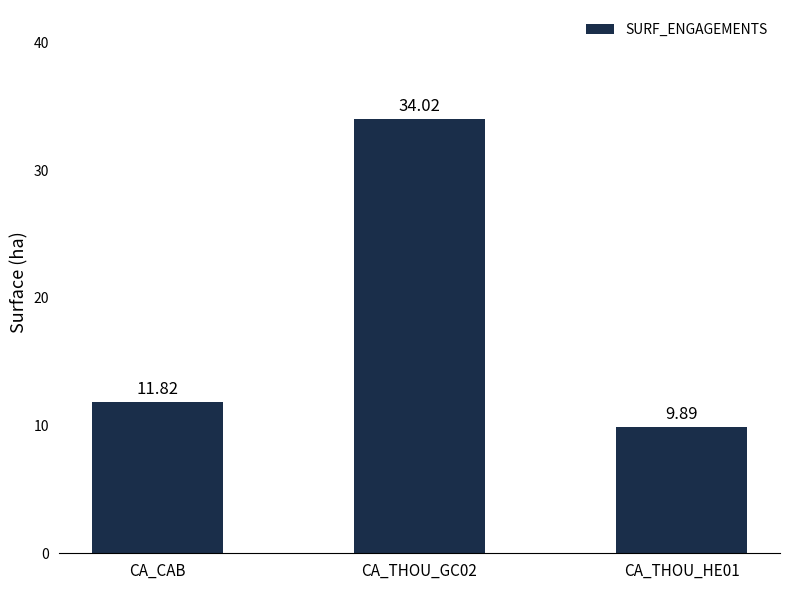

What is the label of the 2nd bar from the left?

CA_THOU_GC02